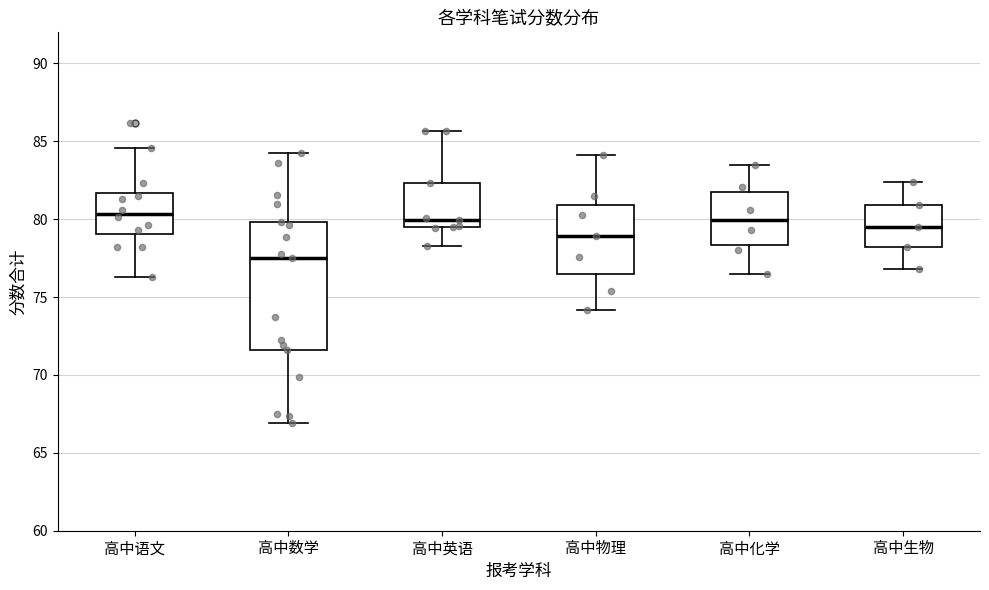

Reading left to right, read every box against the y-axis: the position of its median line, the range the box covers, and the ends of its whiskers. The values are not printed on the chart, so give them approximately, as read against the axis.

高中语文: median 80.5, box 79.0 to 81.5, whiskers 76.5 to 84.5
高中数学: median 77.5, box 71.5 to 80.0, whiskers 67.0 to 84.5
高中英语: median 80.0, box 79.5 to 82.5, whiskers 78.5 to 85.5
高中物理: median 79.0, box 76.5 to 81.0, whiskers 74.0 to 84.0
高中化学: median 80.0, box 78.5 to 81.5, whiskers 76.5 to 83.5
高中生物: median 79.5, box 78.0 to 81.0, whiskers 77.0 to 82.5